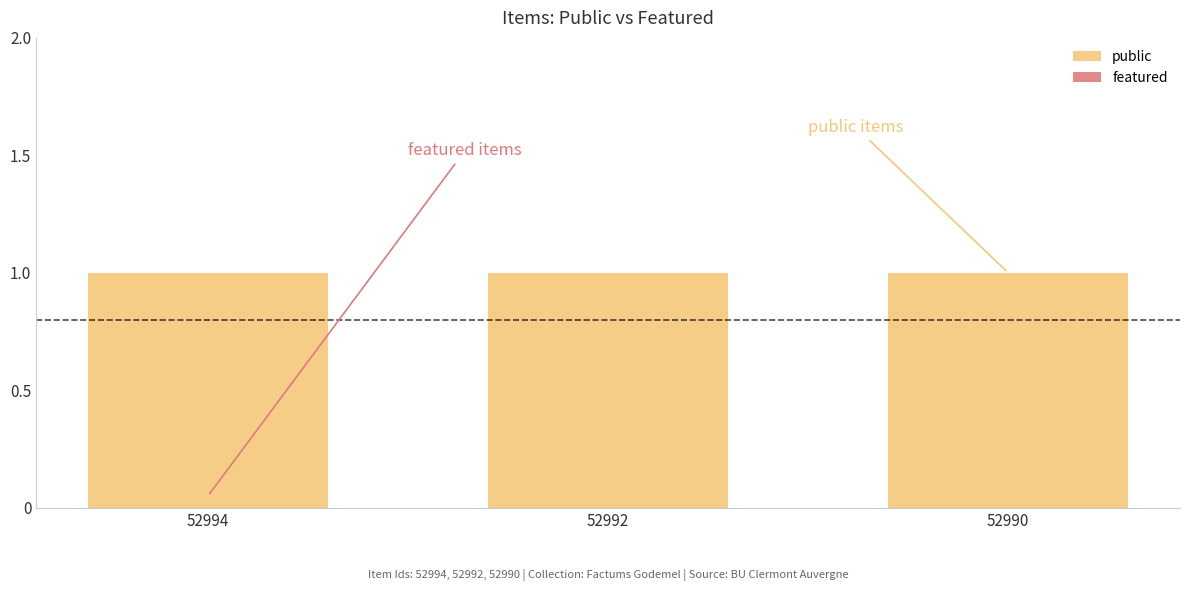

What is the average value of the public series?

1